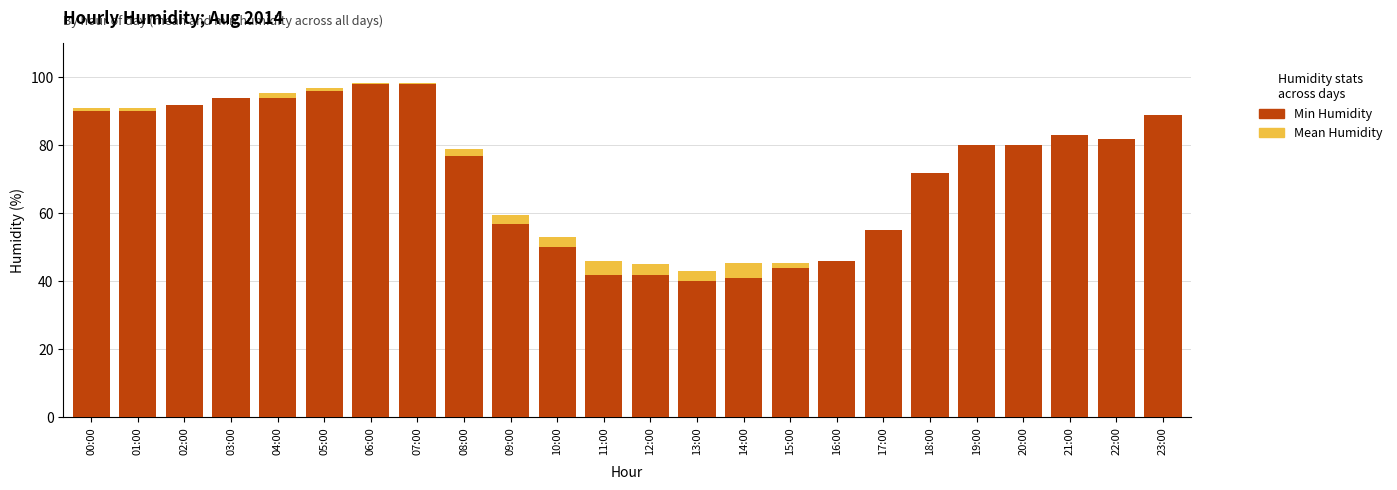

Which has a higher value, 17:00 or 03:00?

03:00